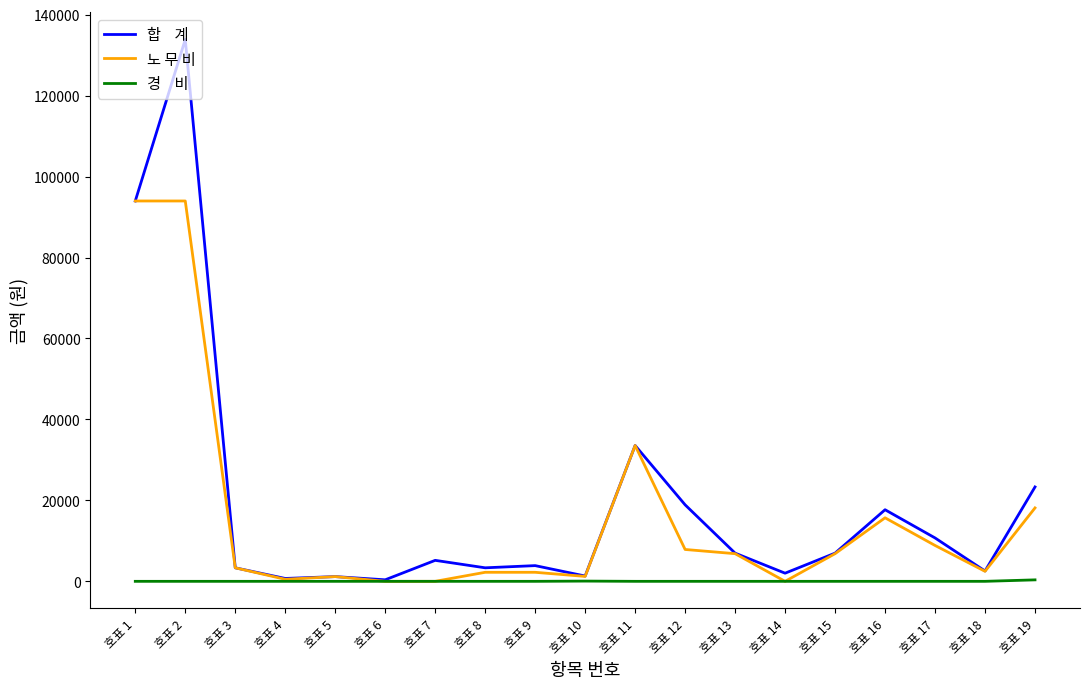

At which category is the sum across all series the highest?

호표 2